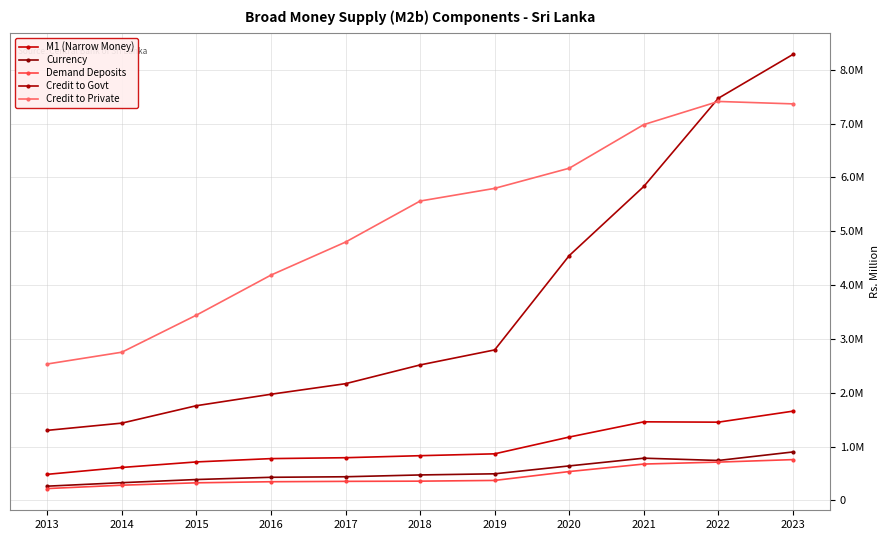

Is the value of Credit to Govt at 2018 greater than the value of Currency at 2021?

Yes